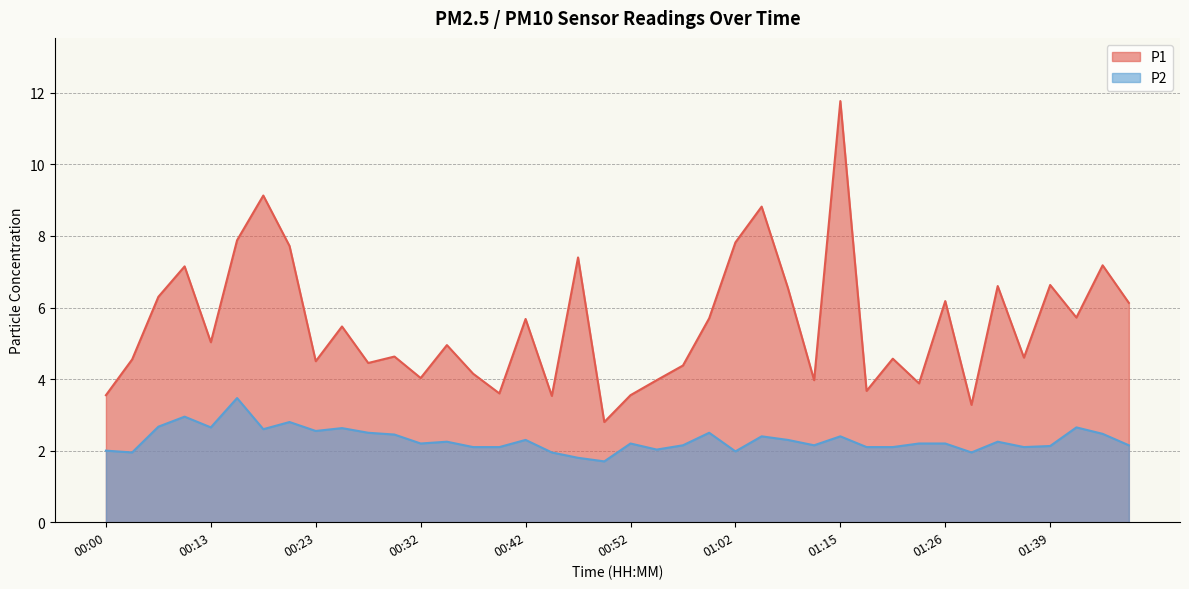

The P2 series shows 2.0 at 00:55. True or false?

True